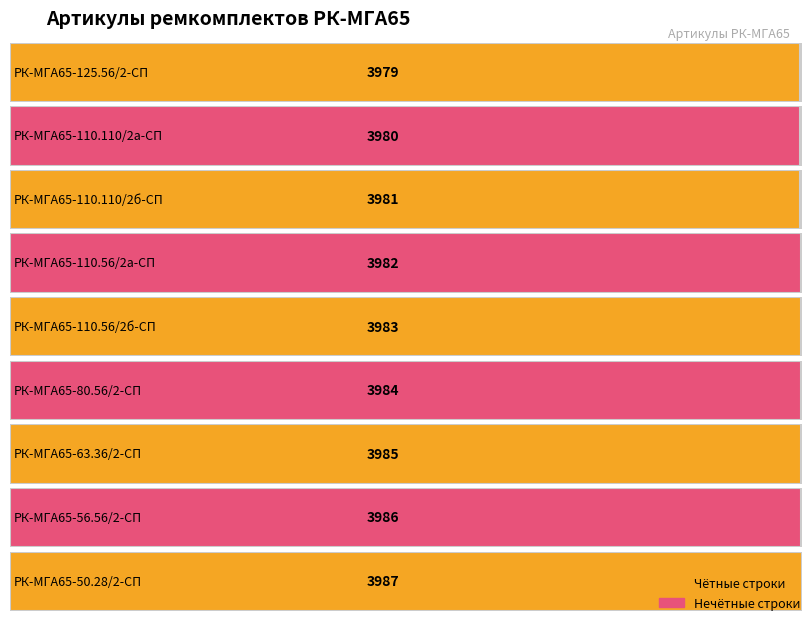

List the labels in order of value, largest first.

РК-МГА65-50.28/2-СП, РК-МГА65-56.56/2-СП, РК-МГА65-63.36/2-СП, РК-МГА65-80.56/2-СП, РК-МГА65-110.56/2б-СП, РК-МГА65-110.56/2а-СП, РК-МГА65-110.110/2б-СП, РК-МГА65-110.110/2а-СП, РК-МГА65-125.56/2-СП